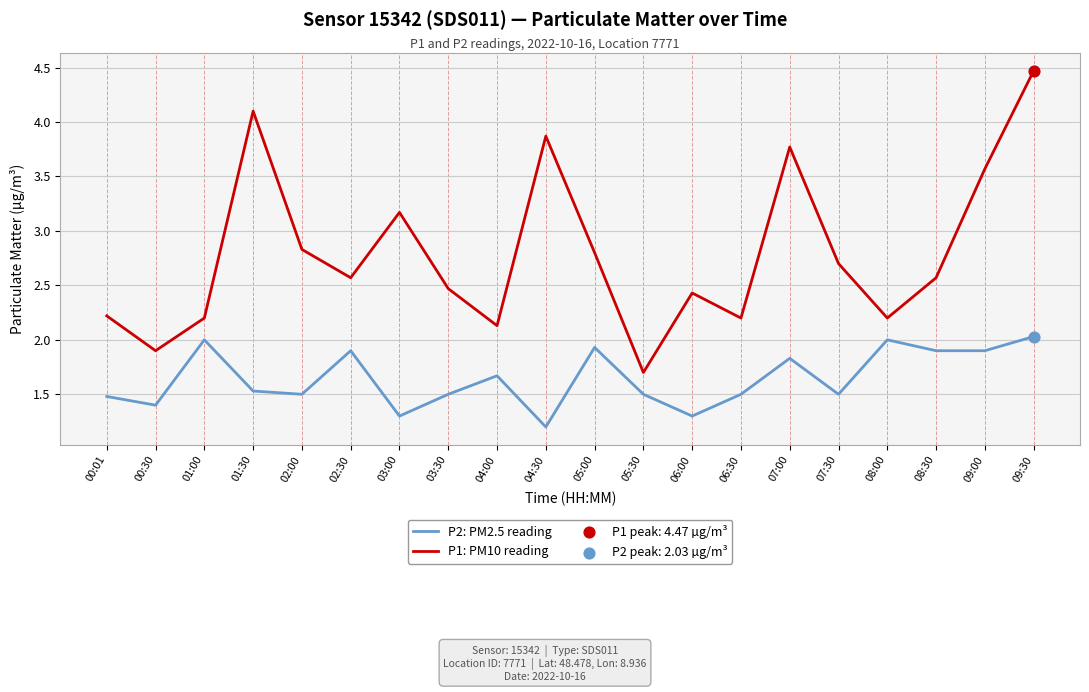

At which category is the sum across all series the highest?

09:30